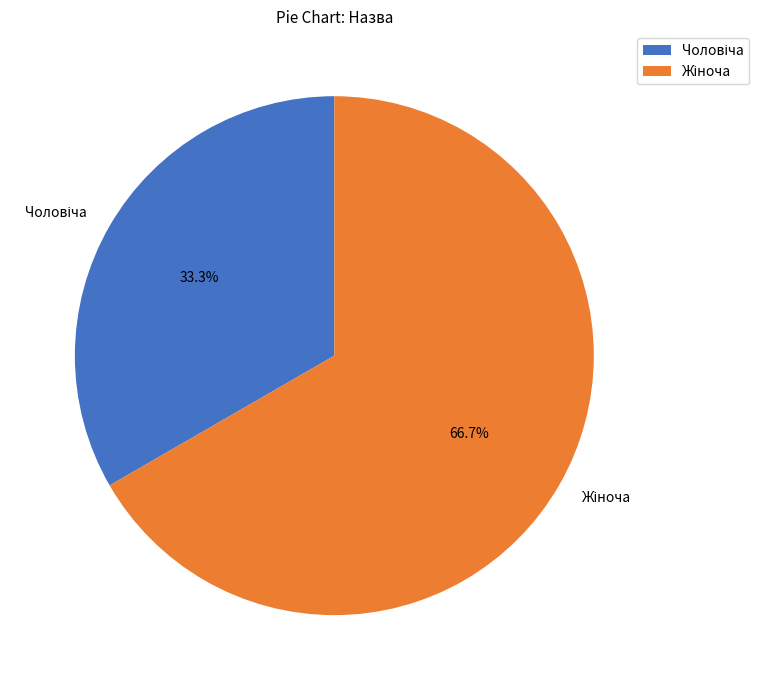

Is there a majority slice in this chart?

Yes